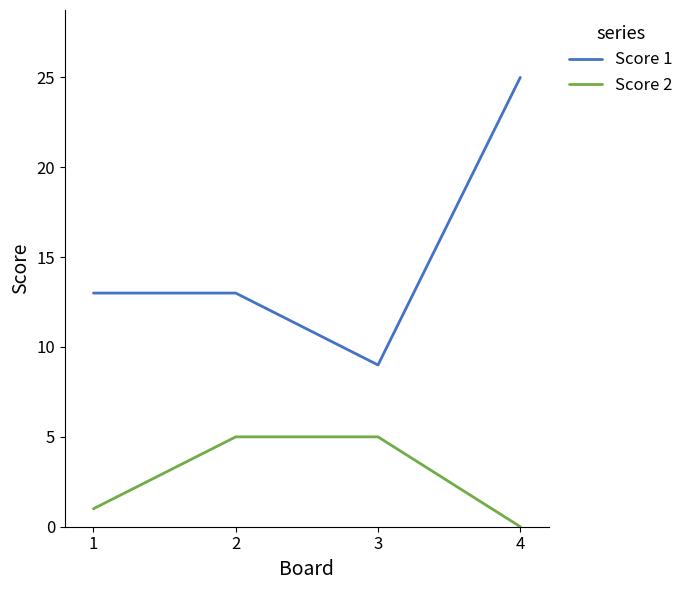

What is the difference between the maximum and minimum values in the Score 1 series?

16